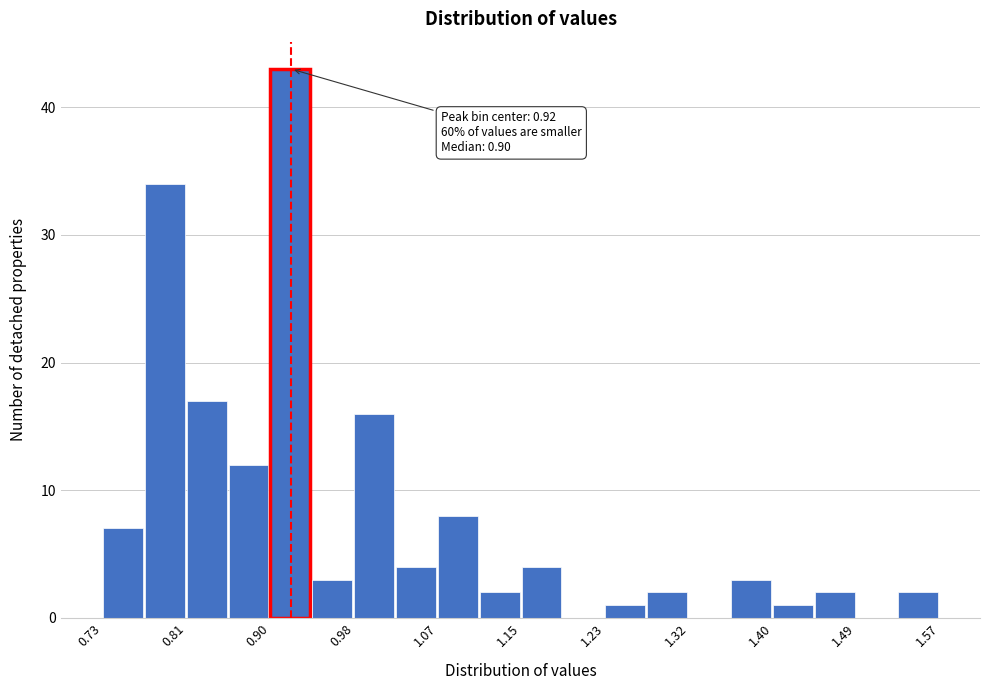

Over which range of the x-axis is the bar tallest?

0.898 to 0.940